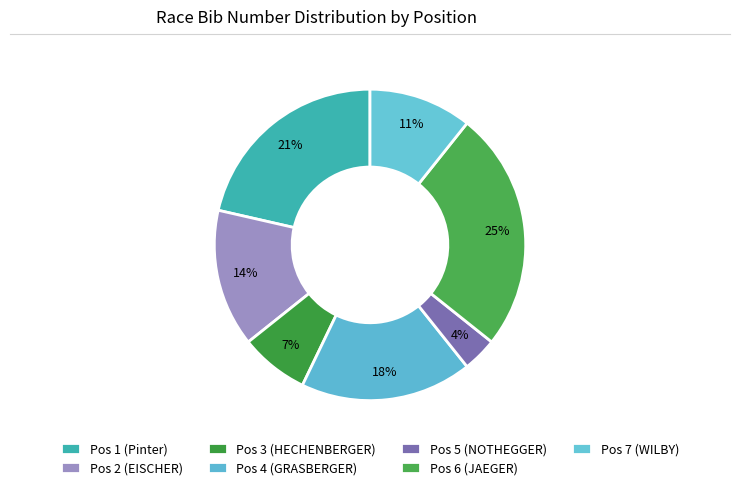

Which slice is the smallest?

Pos 5 (NOTHEGGER)